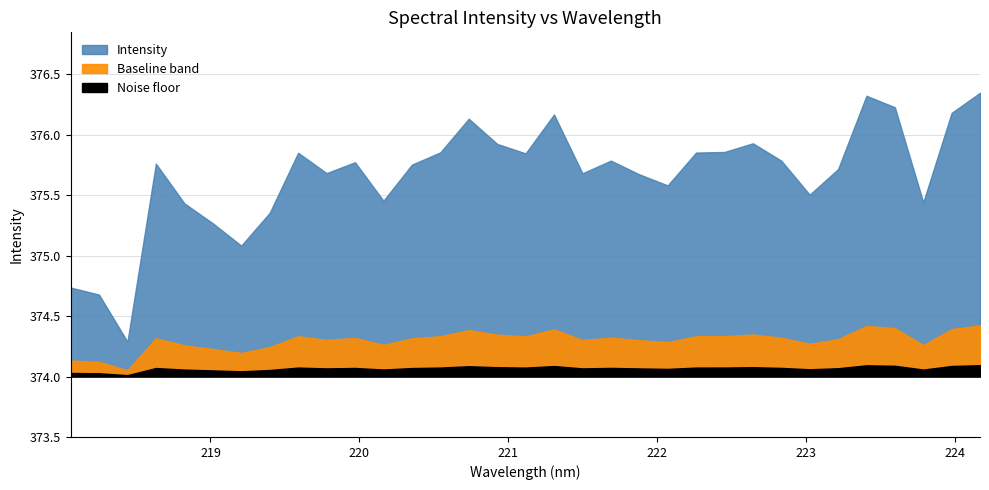

Where is the data nearest to the value 375?

6